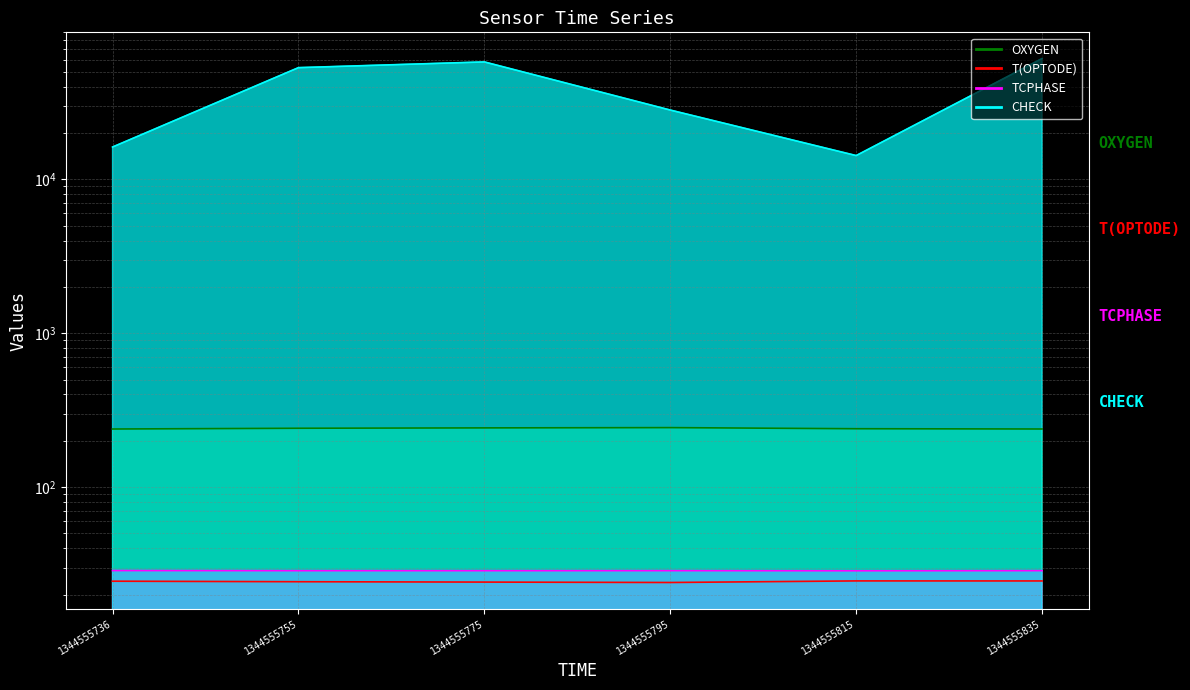

Which series has the widest spread of values?

CHECK